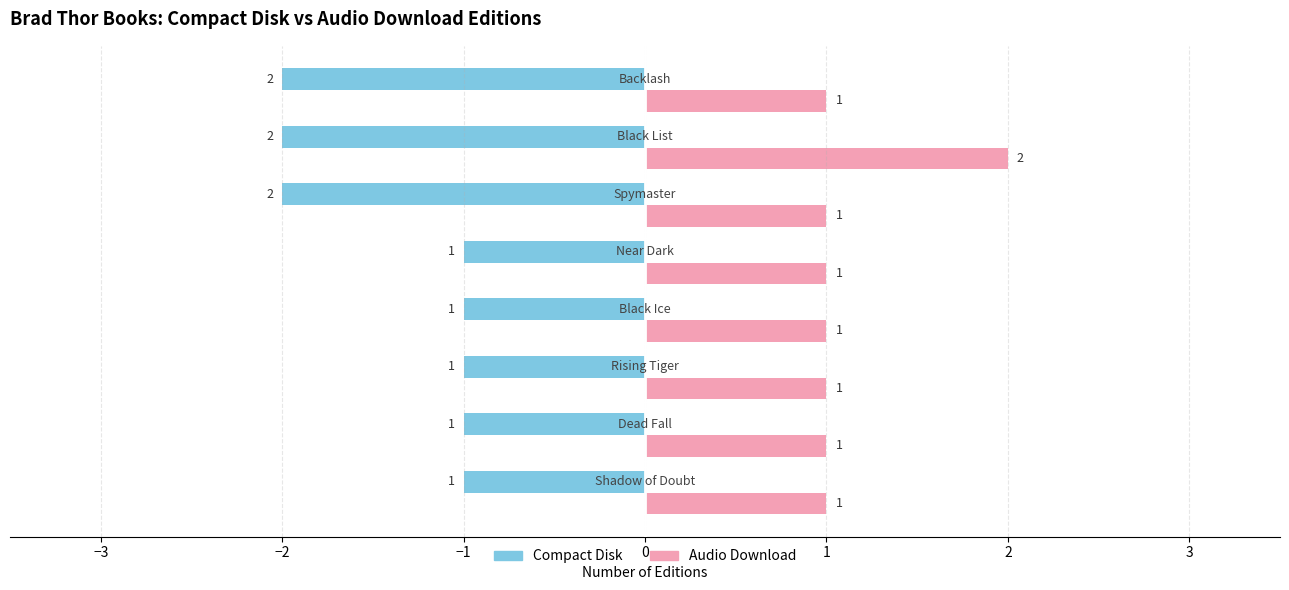

Rank the series by their maximum value, from lowest to highest.

Compact Disk, Audio Download